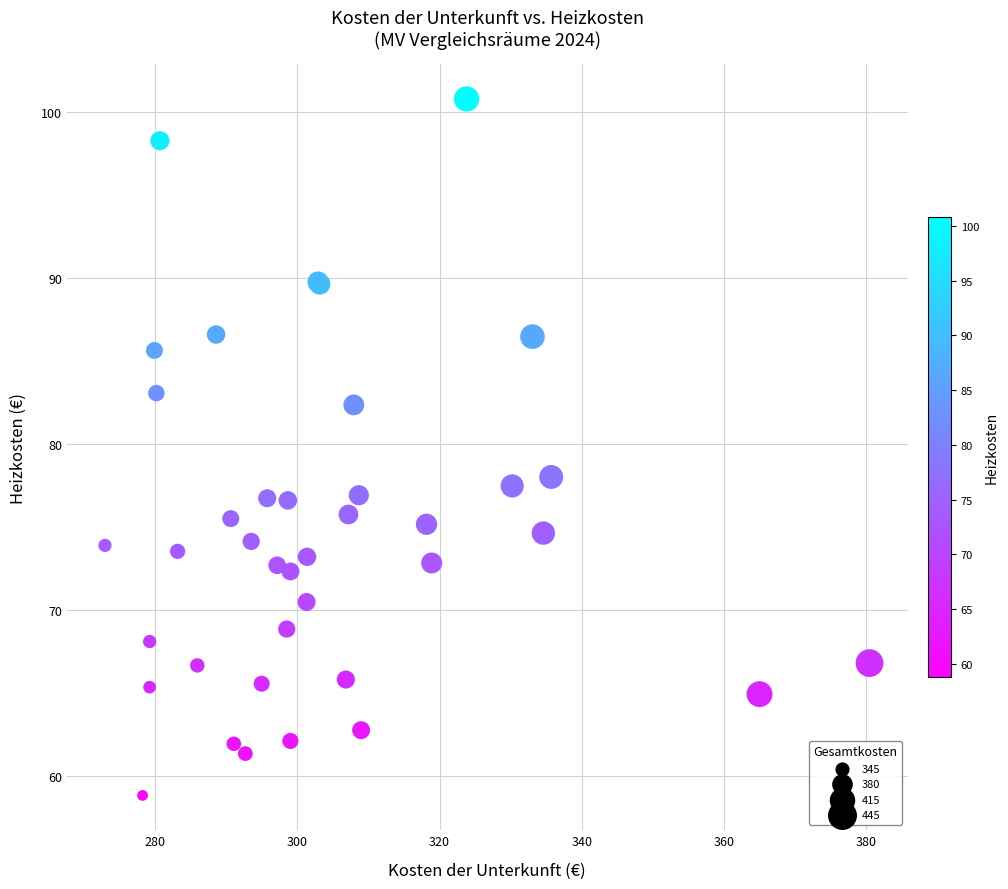

What Y value in the scatter plot is closest to 79?

78.0